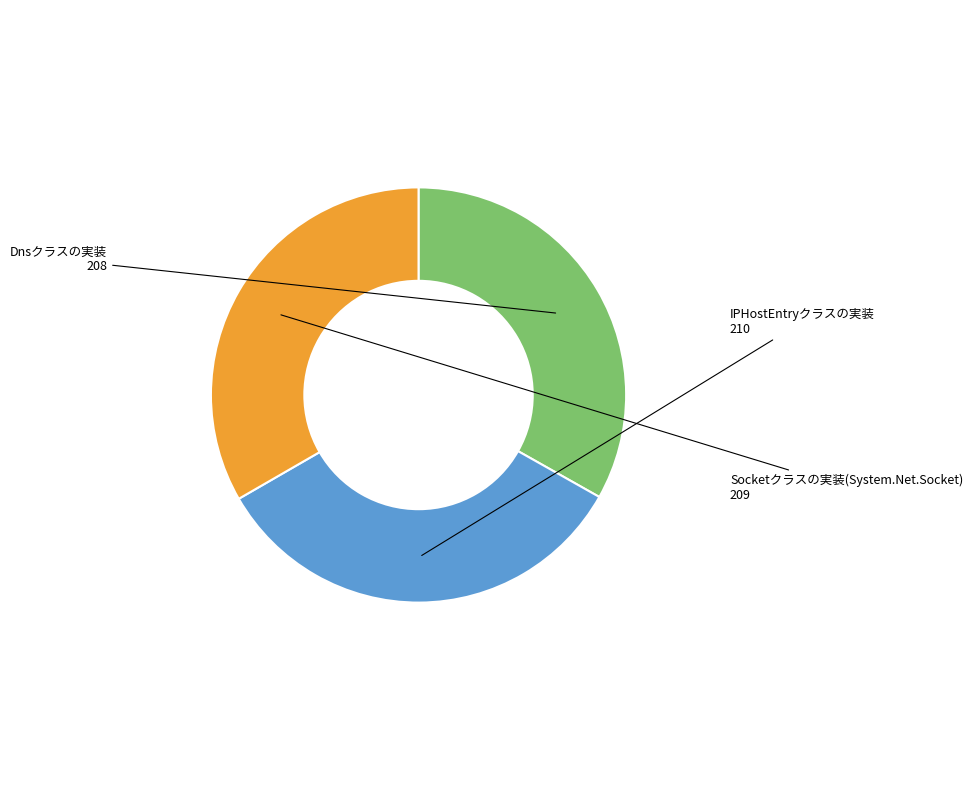

Do Dnsクラスの実装 and Socketクラスの実装(System.Net.Socket) together represent more than half of the pie?

Yes